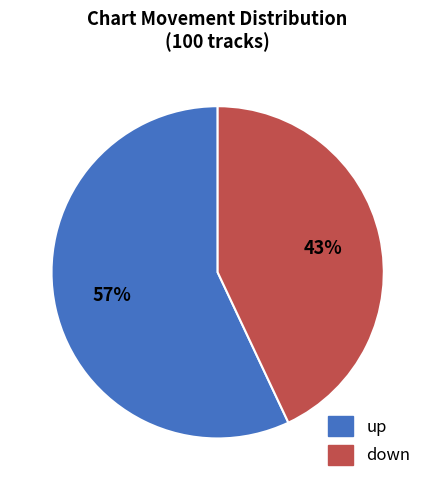

Is the sum of down and up greater than half?

Yes